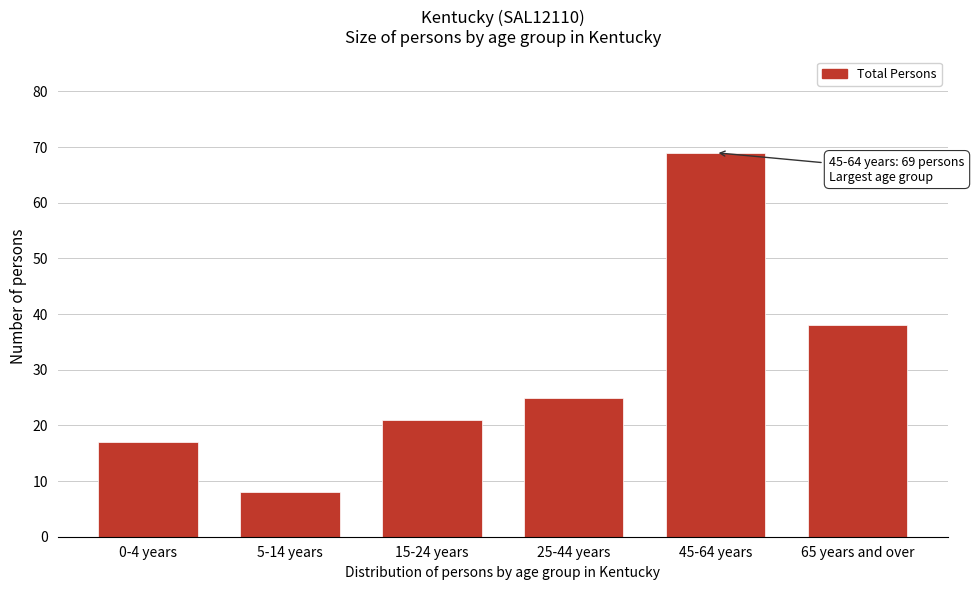

Reading left to right, extract all data points from this chart.

17	8	21	25	69	38